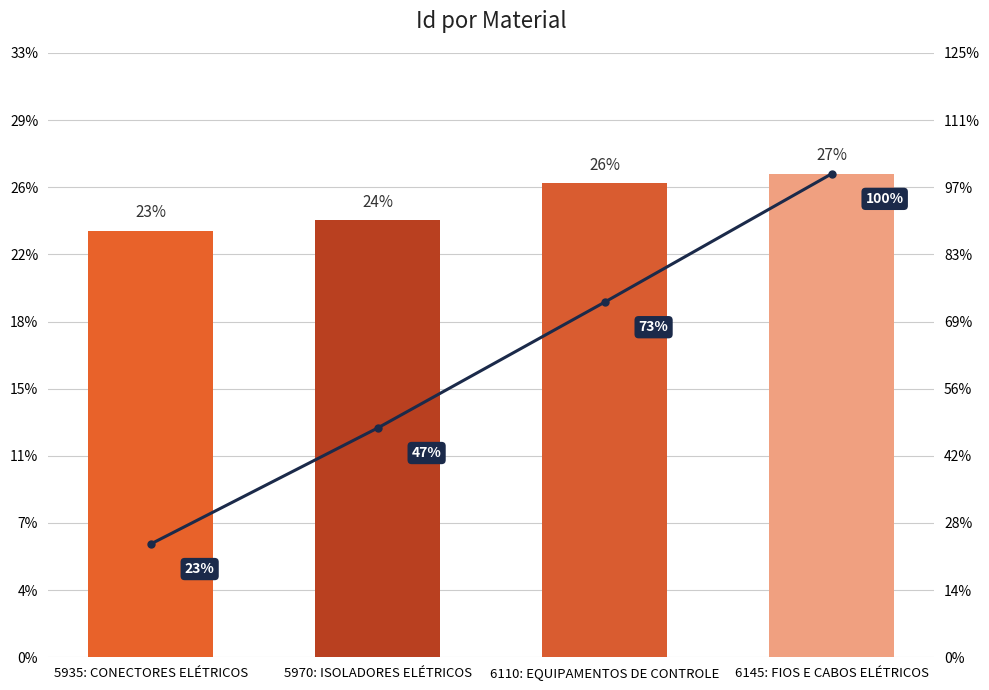

What is the label of the 2nd bar from the left?

5970: ISOLADORES ELÉTRICOS